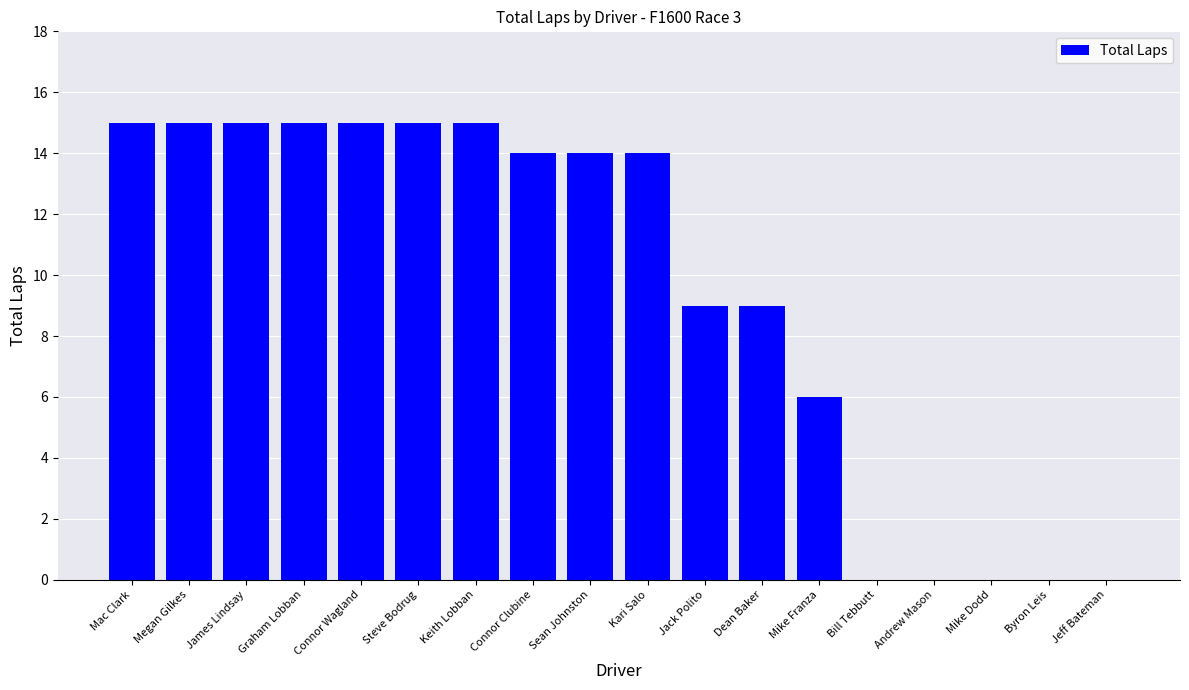

Where is the data nearest to the value 7?

Mike Franza